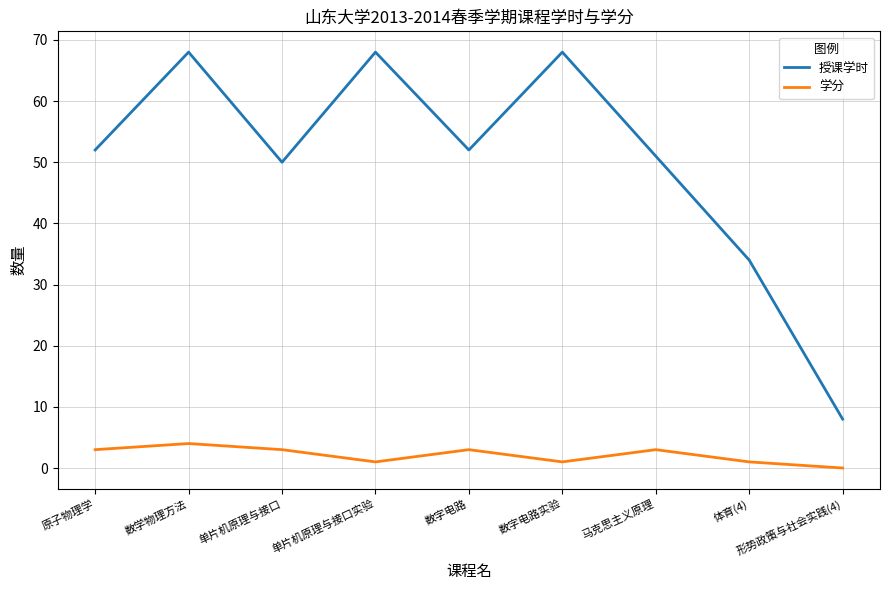

True or false: 学分 and 授课学时 intersect in this chart.

False